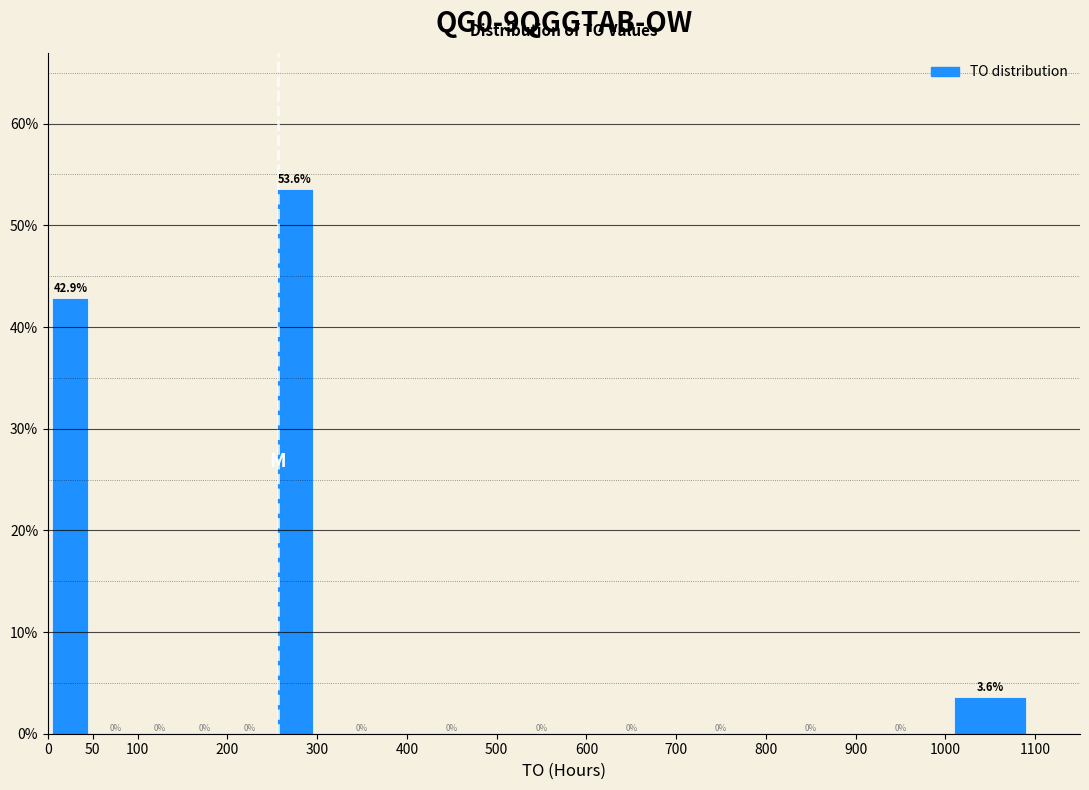

Which range on the x-axis has the tallest bar?

250 to 300